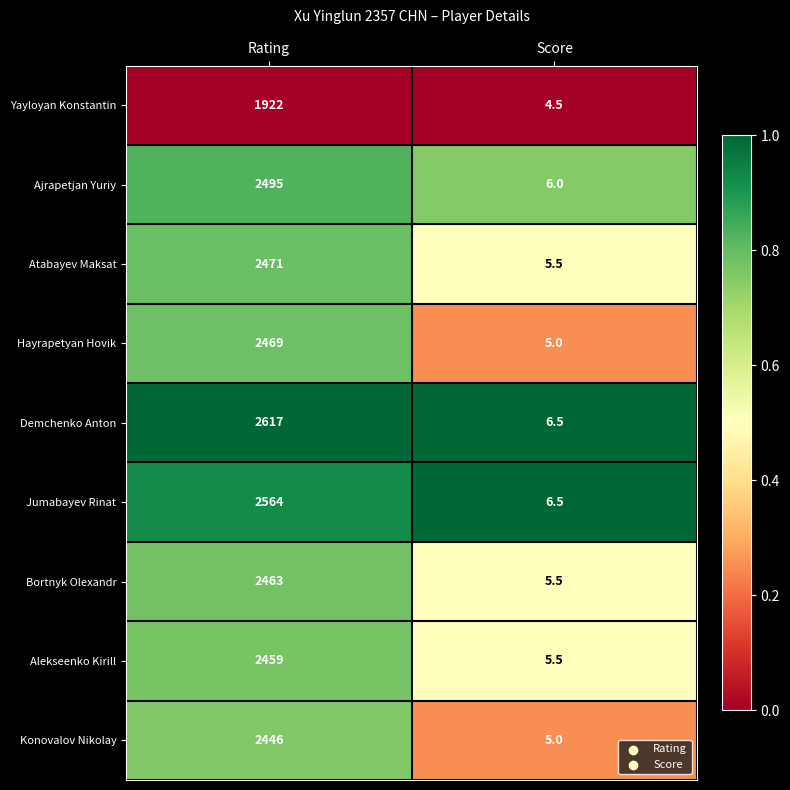

Reading left to right, extract all data points from this chart.

Yayloyan Konstantin: Rating=1922.0	Score=4.5
Ajrapetjan Yuriy: Rating=2495.0	Score=6.0
Atabayev Maksat: Rating=2471.0	Score=5.5
Hayrapetyan Hovik: Rating=2469.0	Score=5.0
Demchenko Anton: Rating=2617.0	Score=6.5
Jumabayev Rinat: Rating=2564.0	Score=6.5
Bortnyk Olexandr: Rating=2463.0	Score=5.5
Alekseenko Kirill: Rating=2459.0	Score=5.5
Konovalov Nikolay: Rating=2446.0	Score=5.0